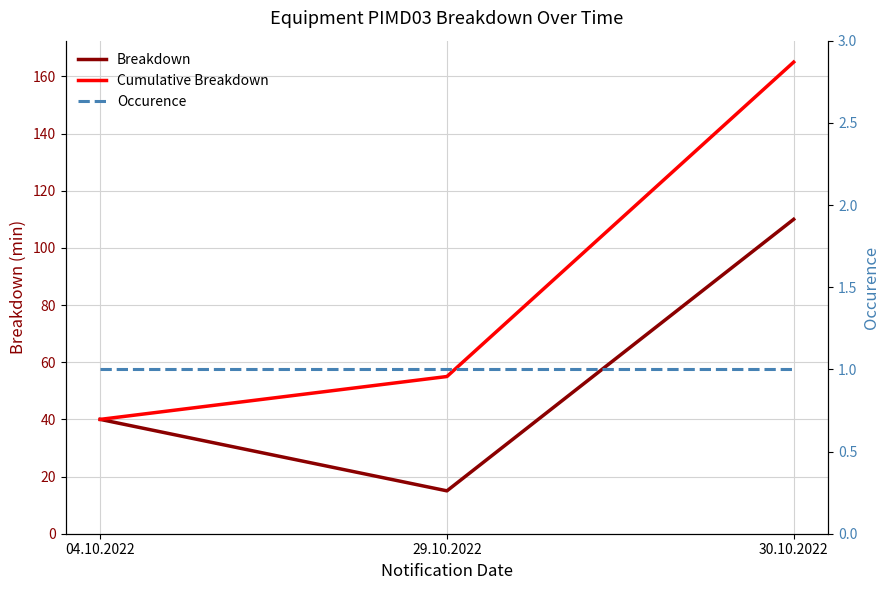

Reading right to left, extract all data points from this chart.

Breakdown: 30.10.2022=110	29.10.2022=15	04.10.2022=40
Cumulative Breakdown: 30.10.2022=165	29.10.2022=55	04.10.2022=40
Occurence: 30.10.2022=1	29.10.2022=1	04.10.2022=1